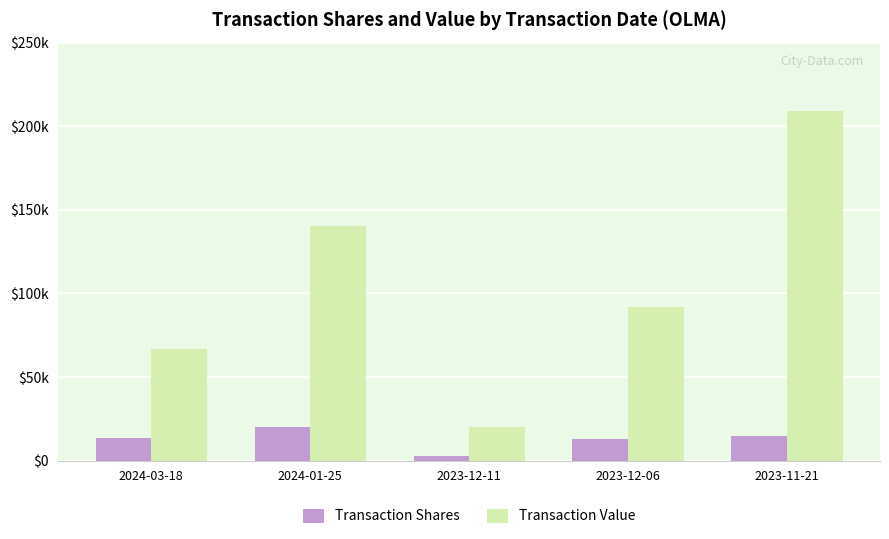

What is the value of the Transaction Value bar at the 3rd from the left?

20358